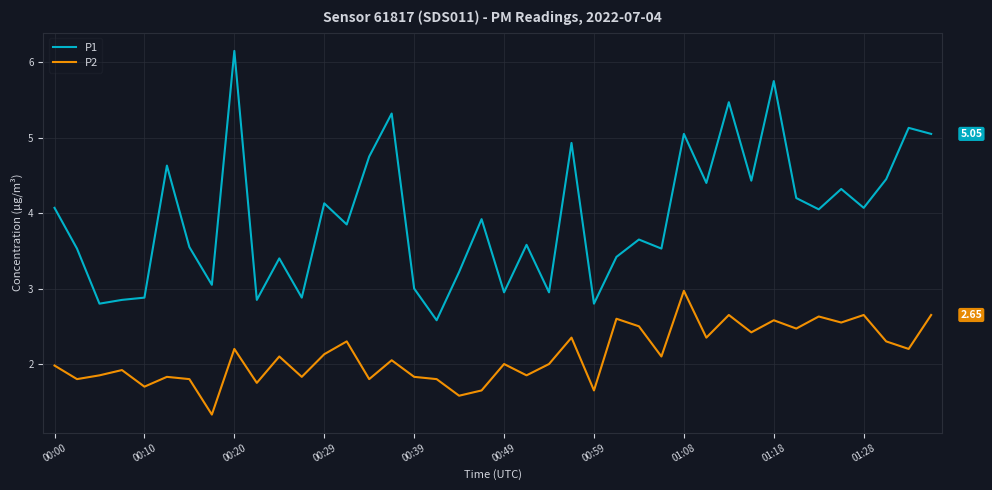

True or false: P2 and P1 intersect in this chart.

False